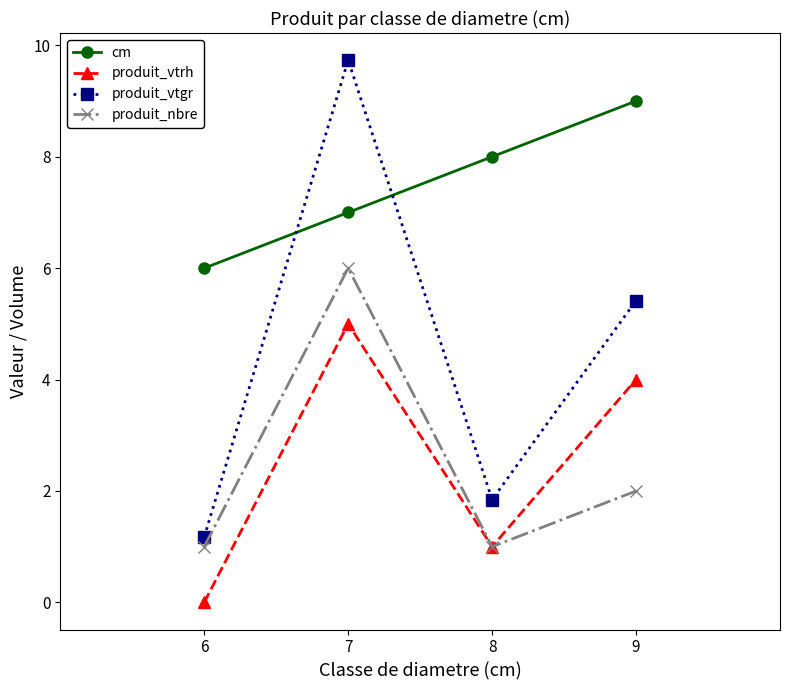

Reading right to left, what are all the values shown in this chart?

cm: 9=9.0	8=8.0	7=7.0	6=6.0
produit_vtrh: 9=4.0	8=1.0	7=5.0	6=0.0
produit_vtgr: 9=5.4	8=1.8	7=9.7	6=1.2
produit_nbre: 9=2.0	8=1.0	7=6.0	6=1.0